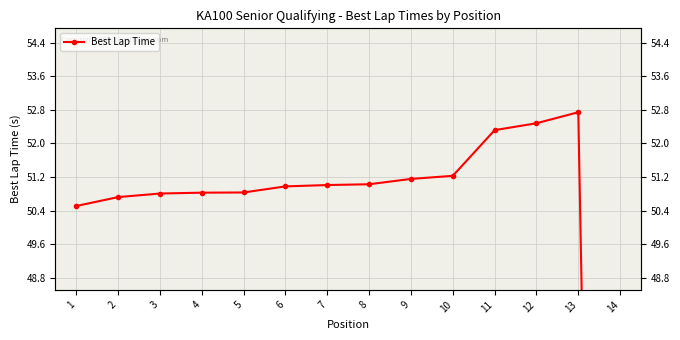

Count the number of categories in the chart.

14